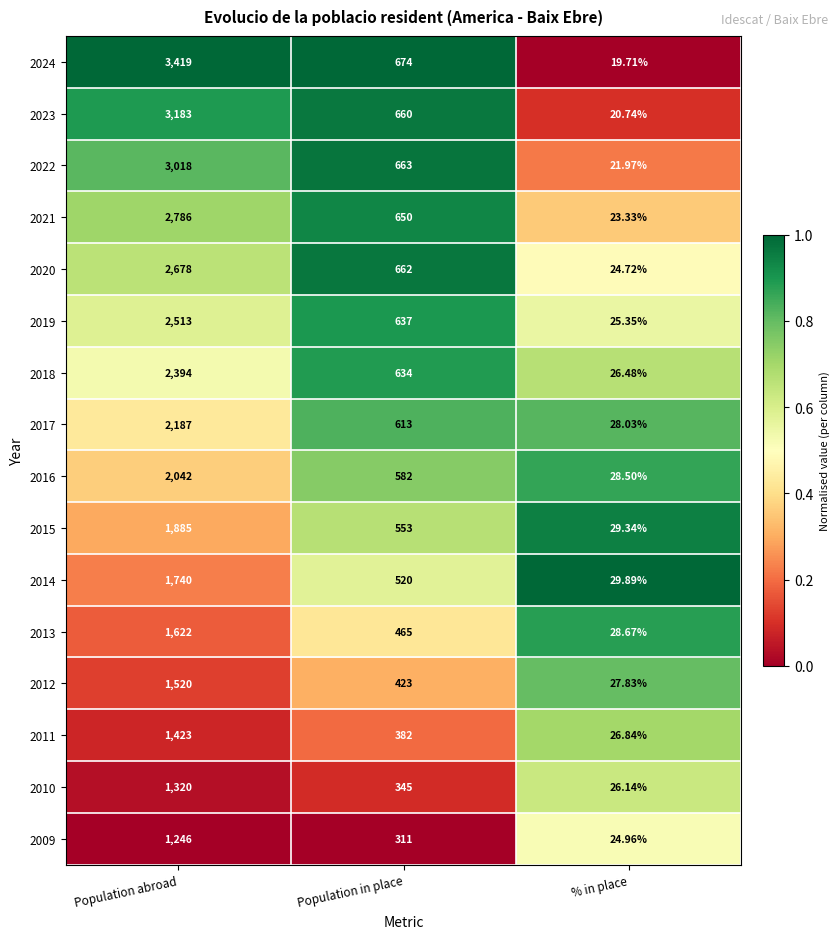

List the labels in order of 2016 value, largest first.

Population abroad, Population in place, % in place